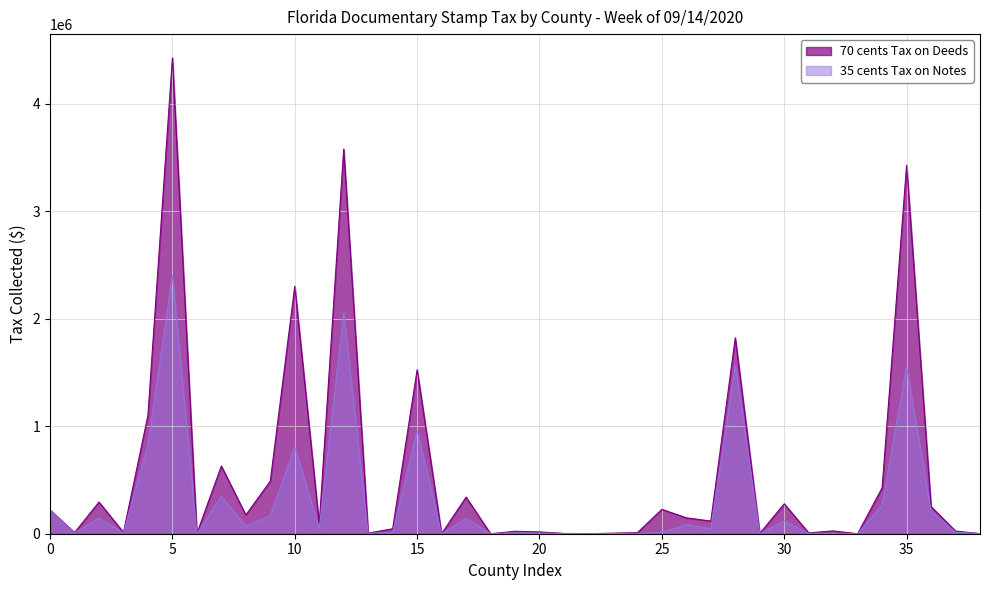

What is the label of the 10th point from the left?

CLAY